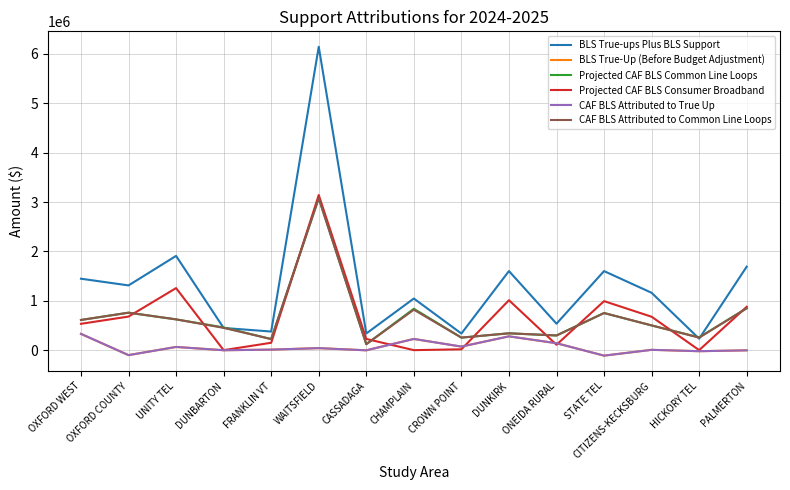

Is this an area chart (filled region under the line)?

No